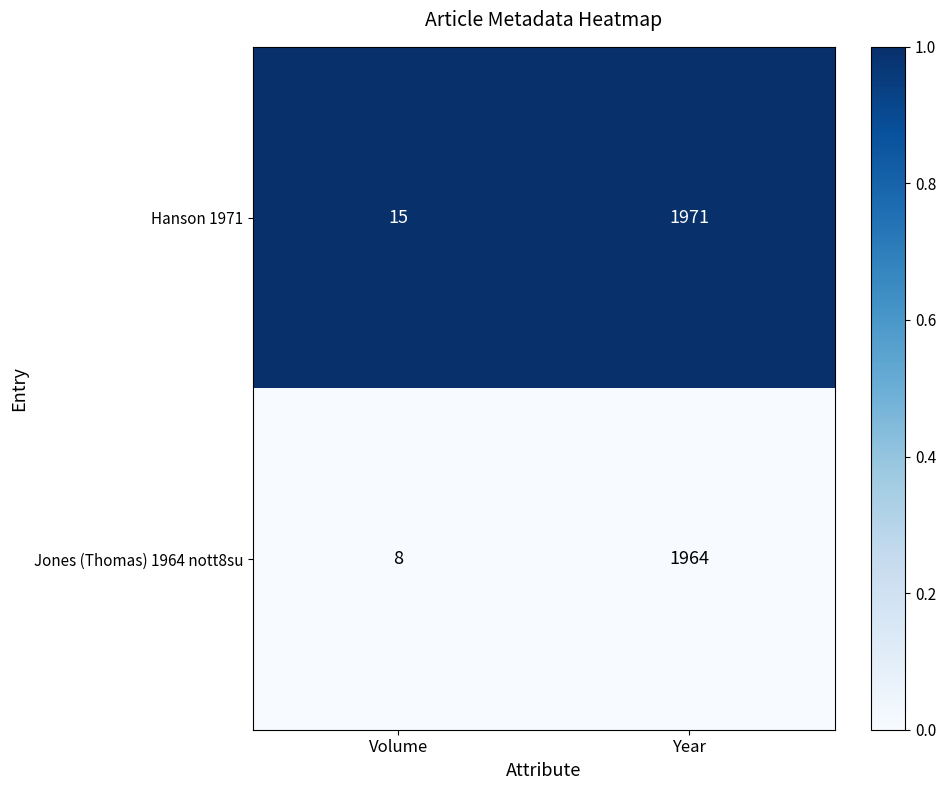

True or false: Jones (Thomas) 1964 nott8su has a value of 401 at Year.

False